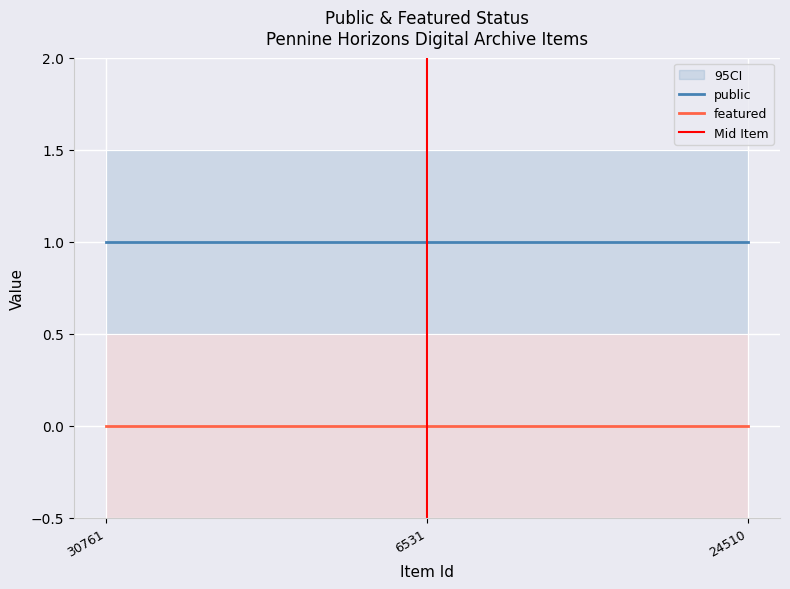

Rank the categories by public value from highest to lowest.

30761, 6531, 24510